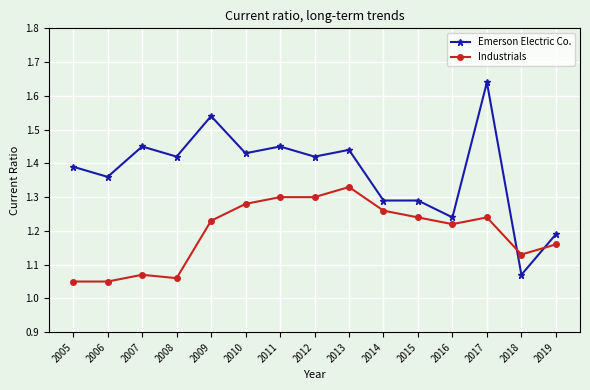

How many times do Emerson Electric Co. and Industrials cross each other?

2